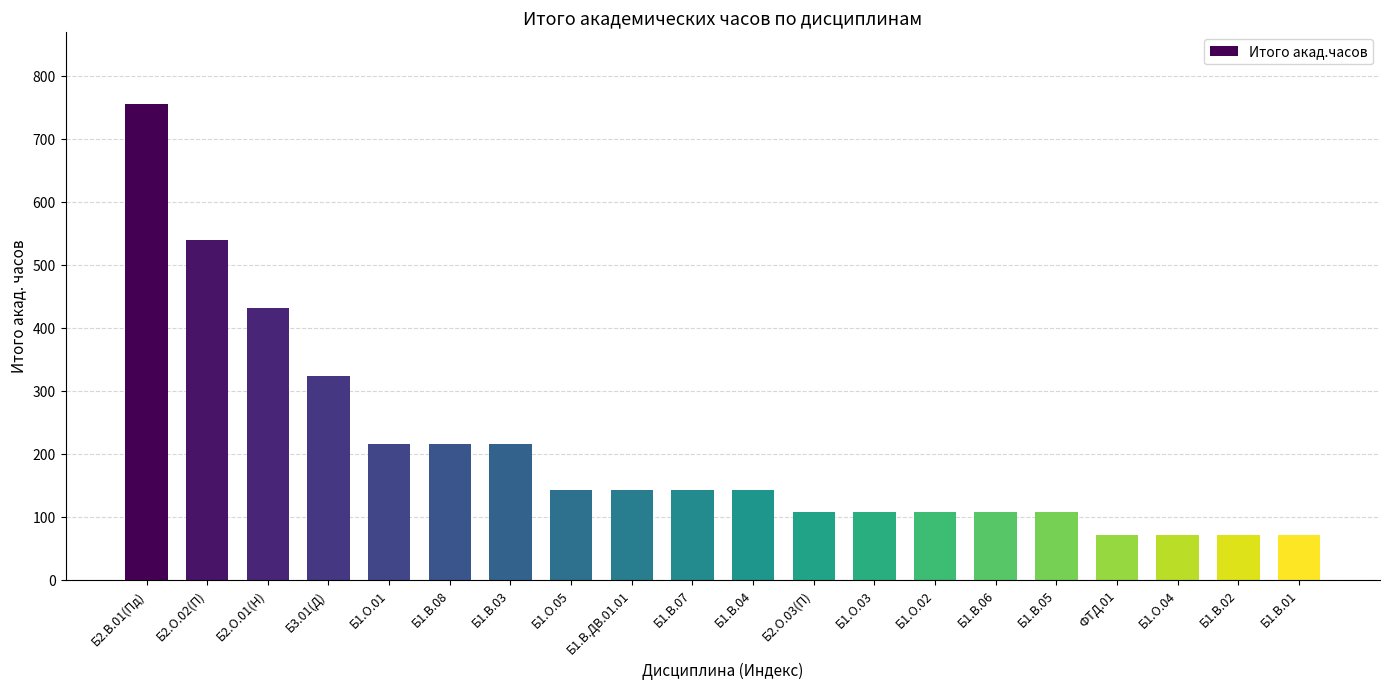

What position from the left is Б2.О.01(Н)?

3